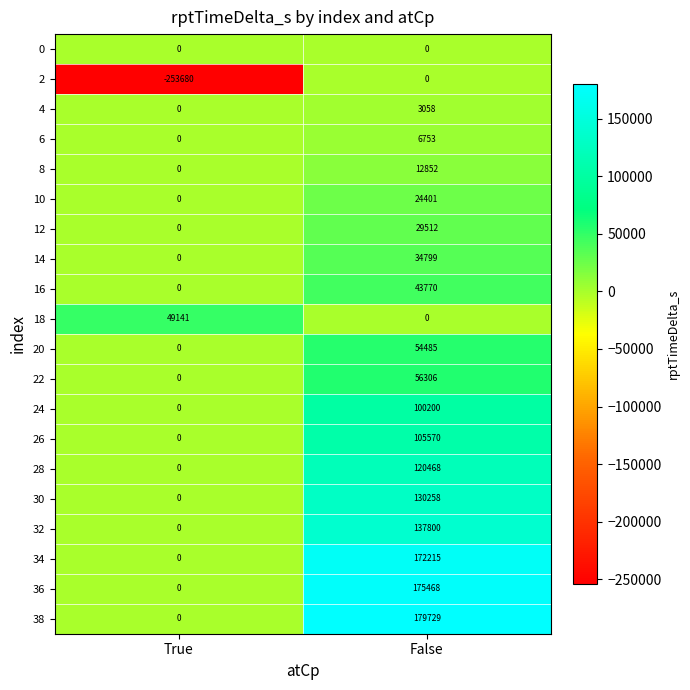

What is the sum of the 24 values at False and True?

100200